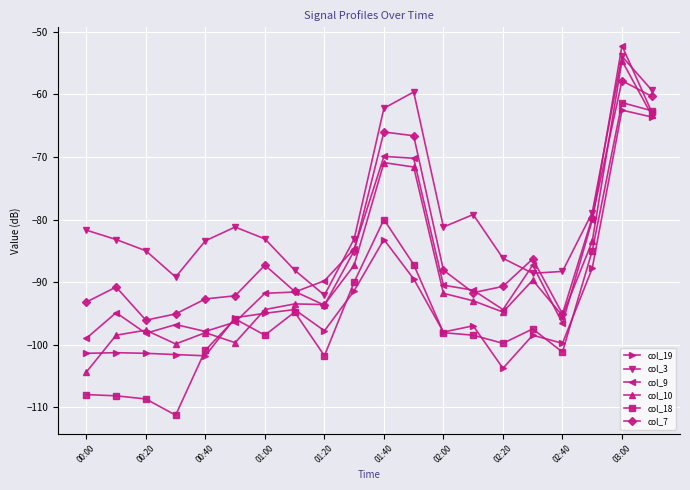

Which series has the largest total across all categories?

col_3